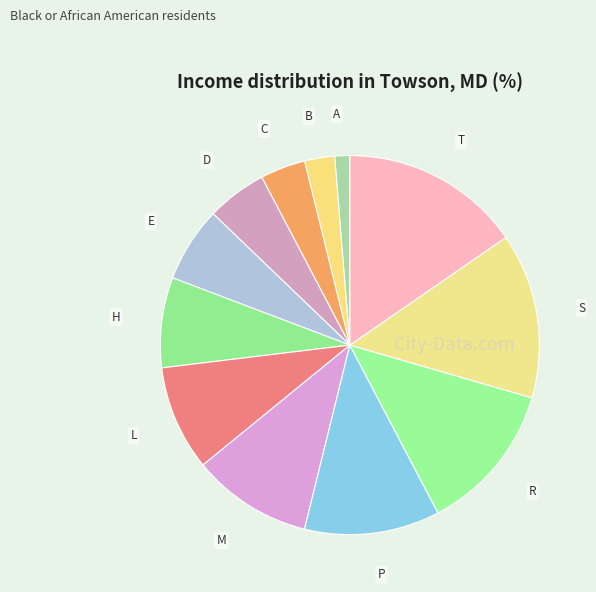

Rank the categories by value from lowest to highest.

A, B, C, D, E, H, L, M, P, R, S, T